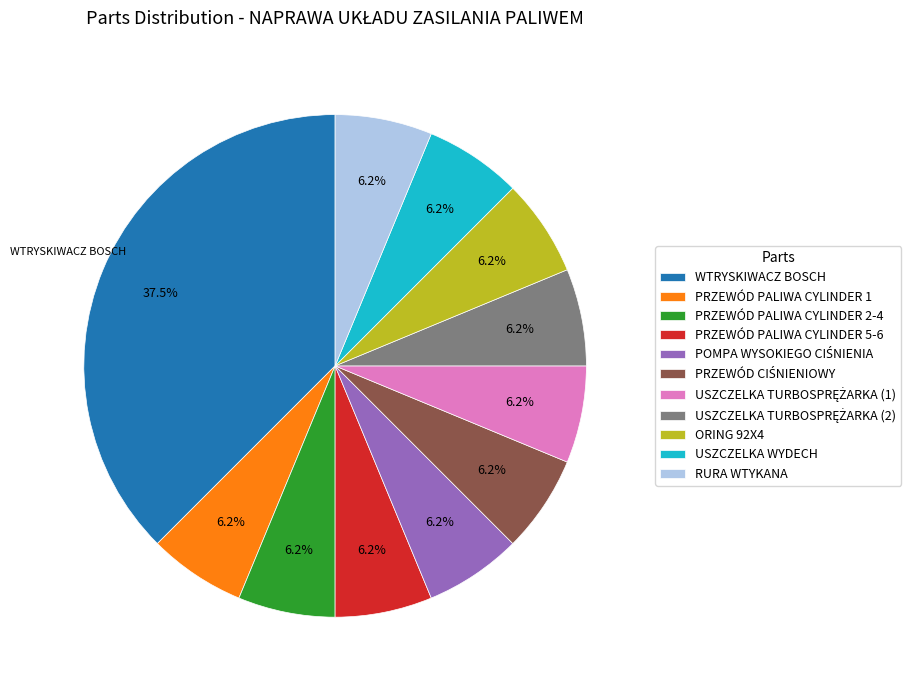

Which slice is the largest?

WTRYSKIWACZ BOSCH